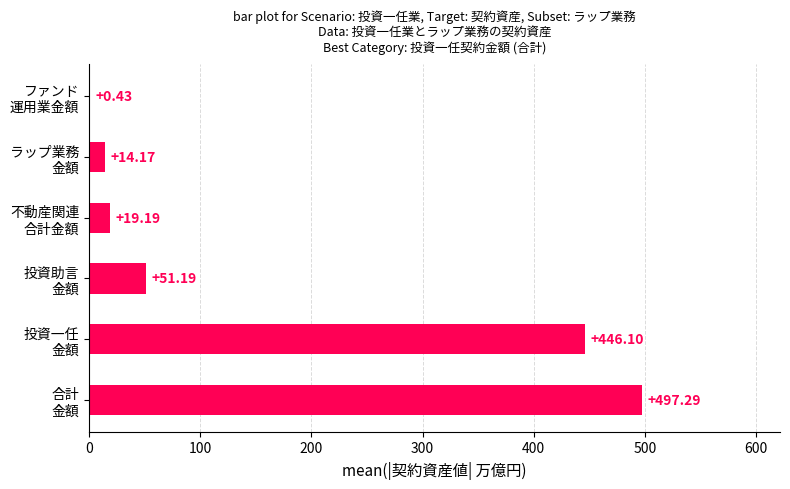

What is the sum of all values?

1028.4